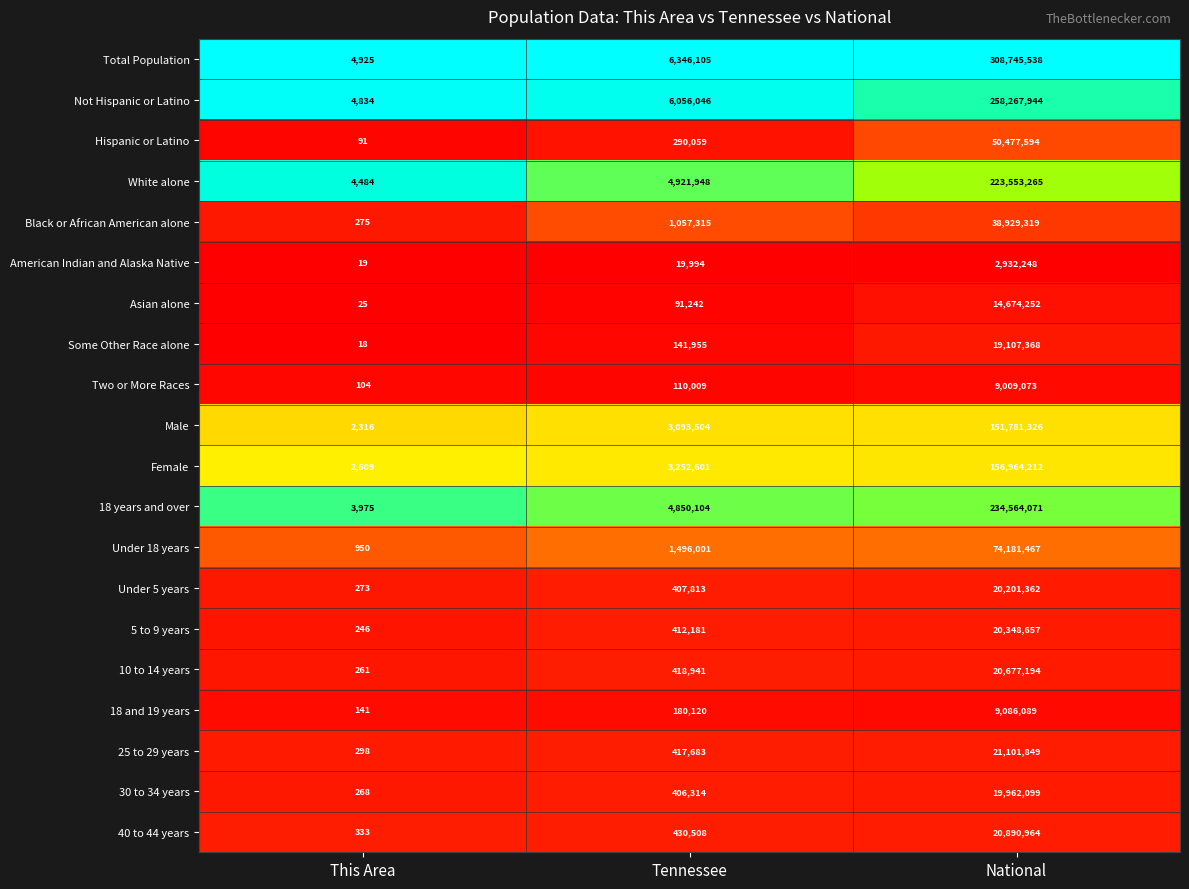

The Not Hispanic or Latino series shows 258267944 at National. True or false?

True